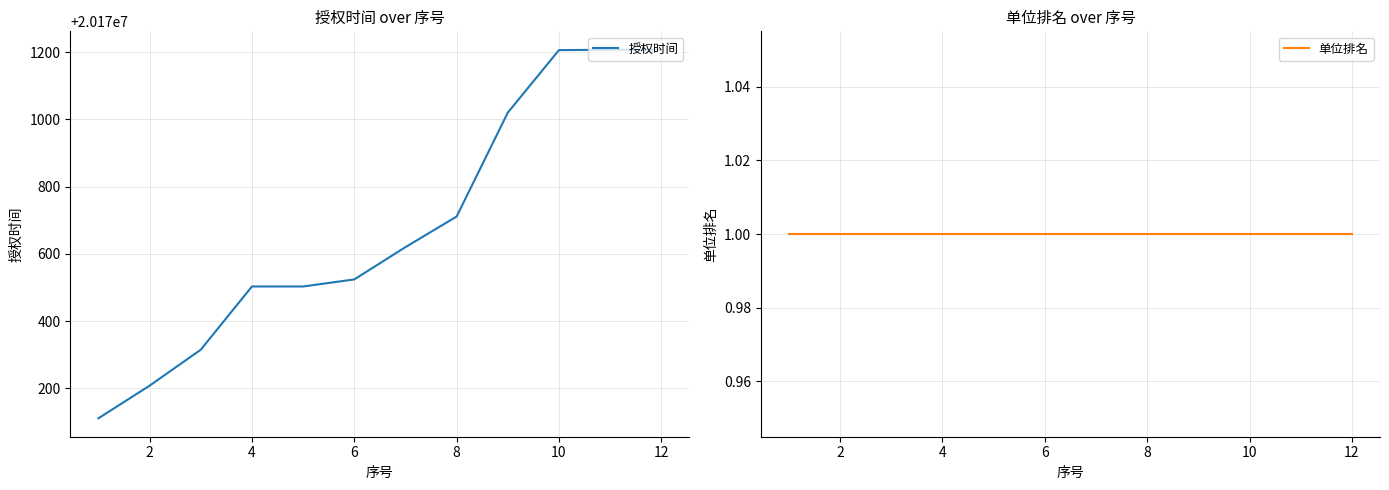

True or false: 授权时间 has more than 1 interior local peaks.

False